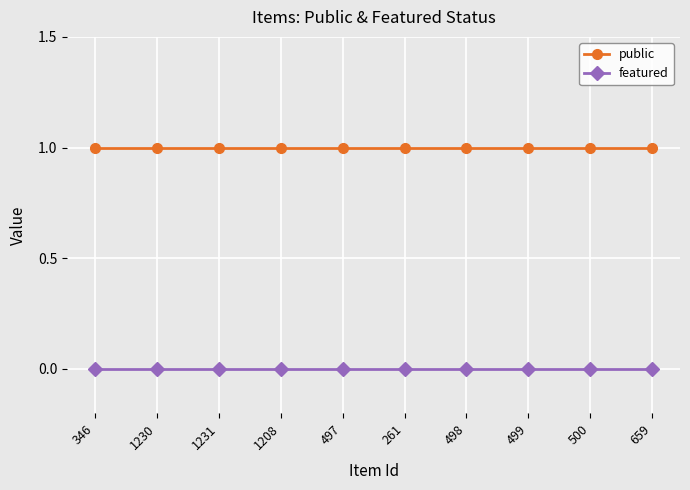

What is the total value across all series at 1208?

1